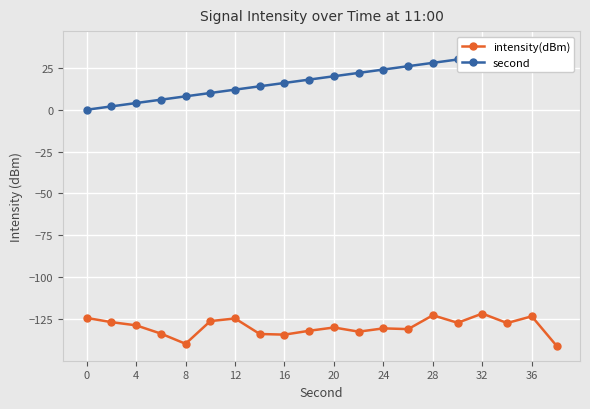

What is the difference between the maximum and minimum values in the second series?

38.0